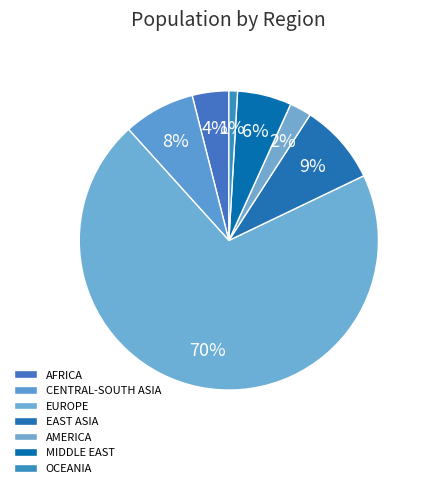

Which slice is the smallest?

OCEANIA